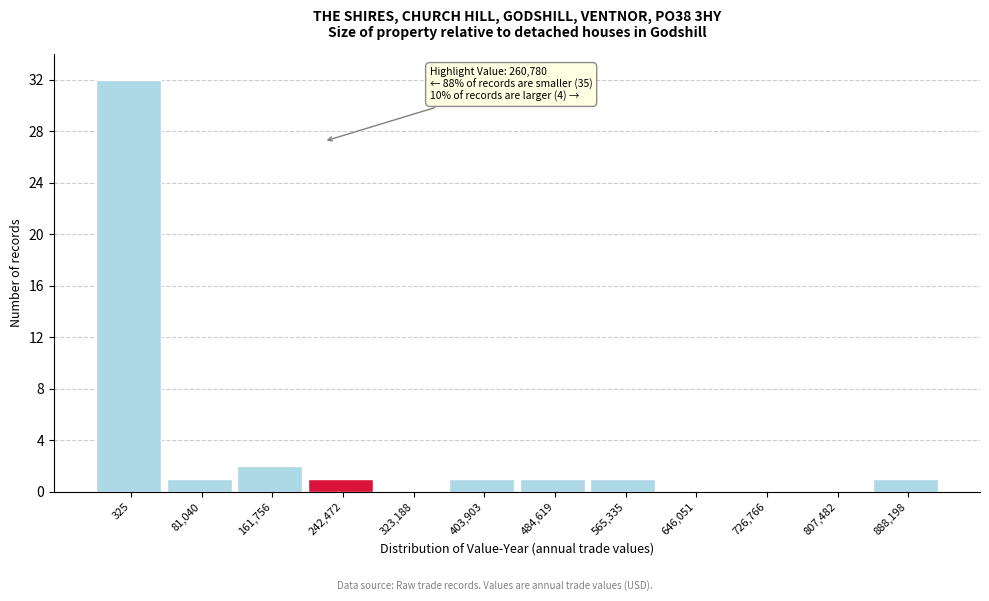

Reading left to right, transcribe all the data shown in this chart.

325=32	81,040=1	161,756=2	242,472=1	323,188=0	403,903=1	484,619=1	565,335=1	646,051=0	726,766=0	807,482=0	888,198=1